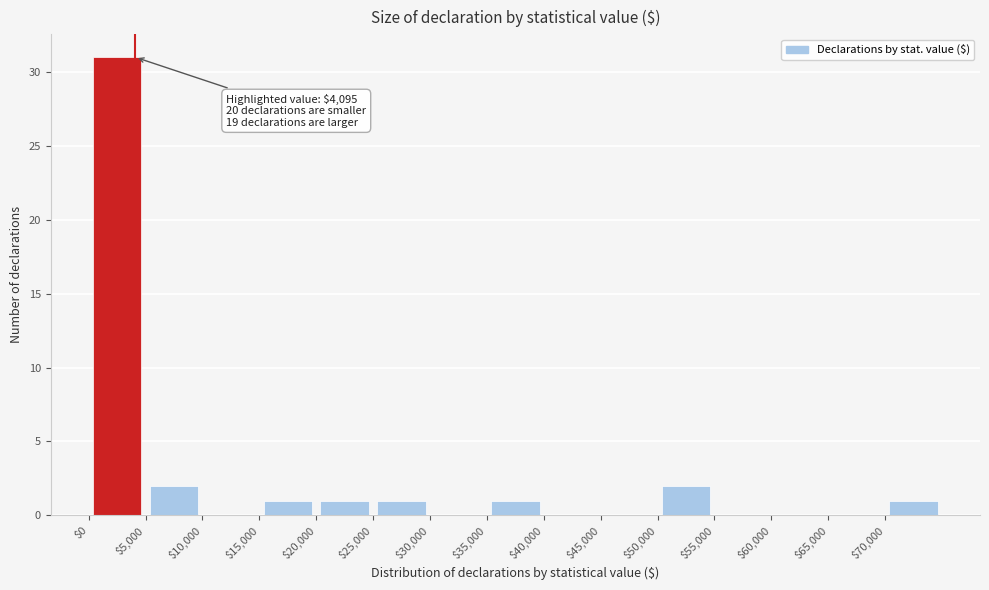

Over which range of the x-axis is the bar tallest?

0 to 5000